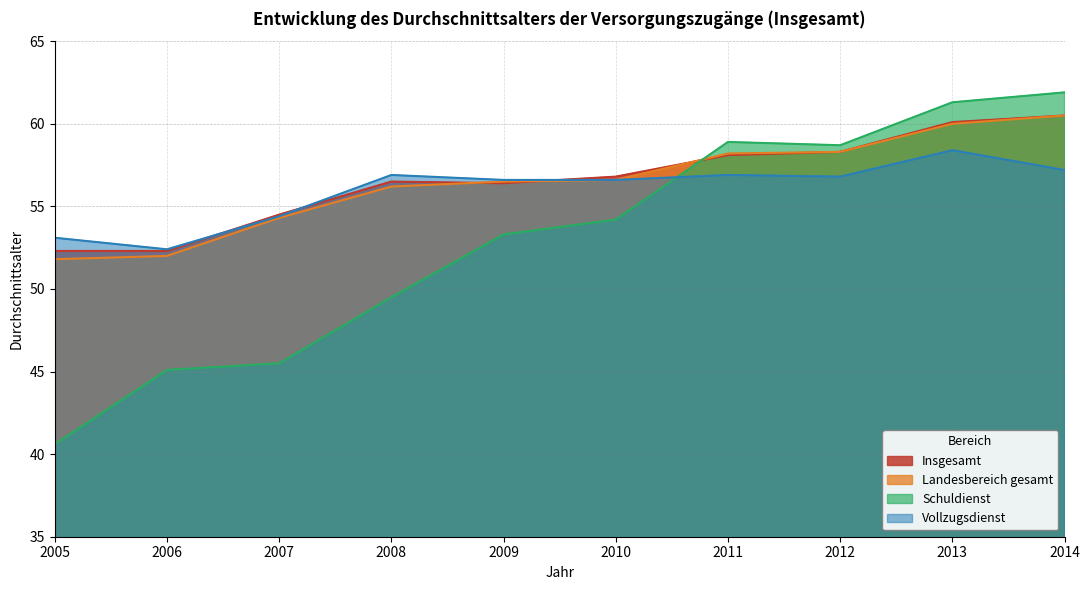

How many data points in Vollzugsdienst are less than 56?

3